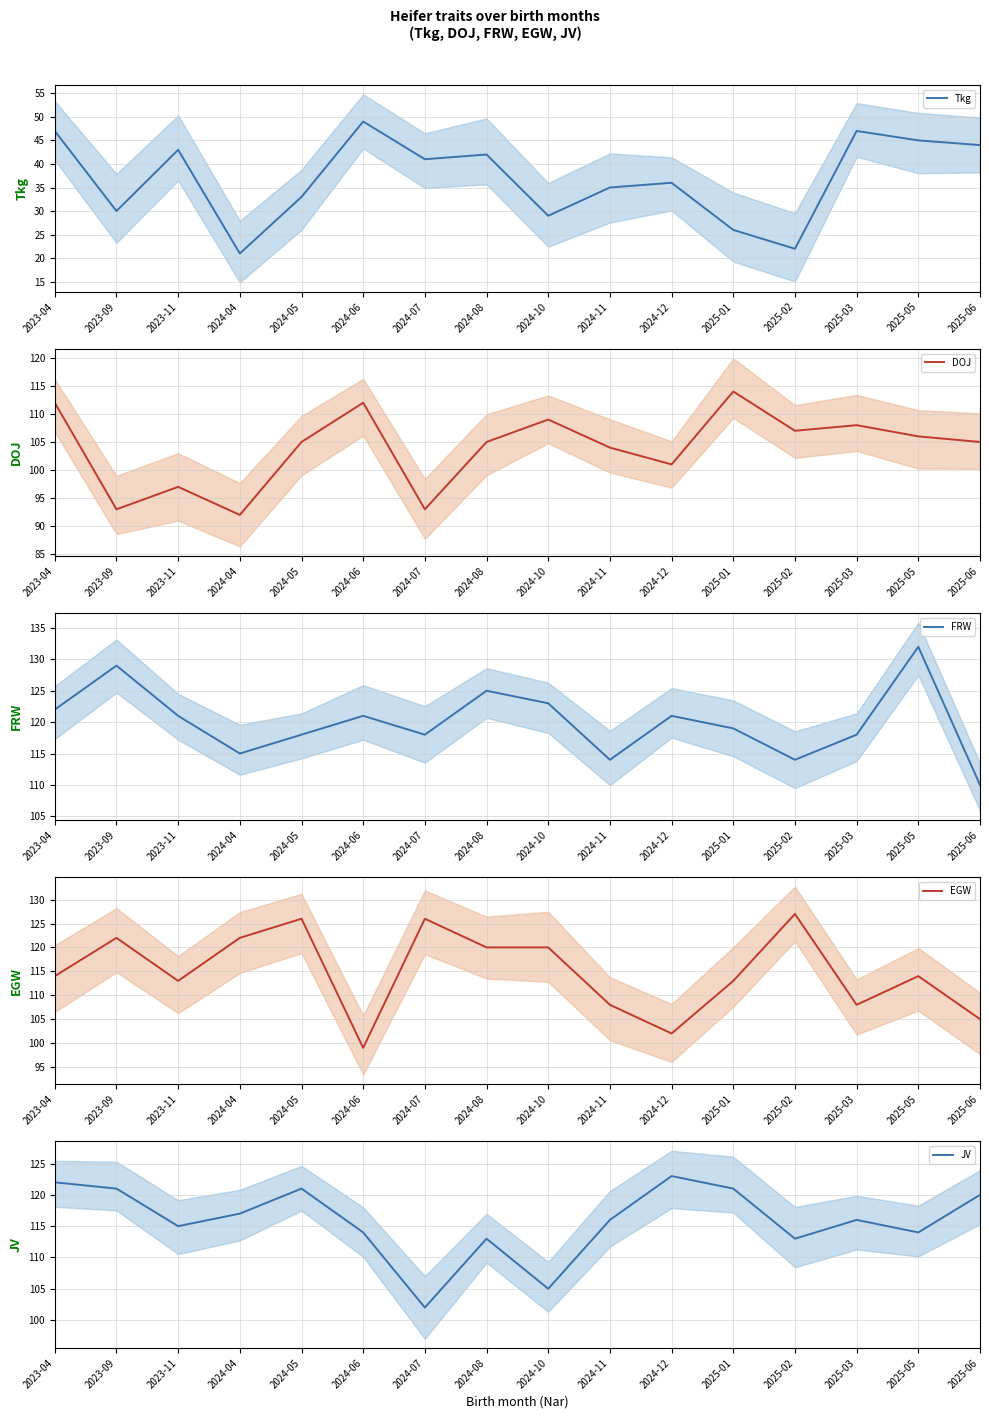

How many interior local valleys does the FRW series have?

4